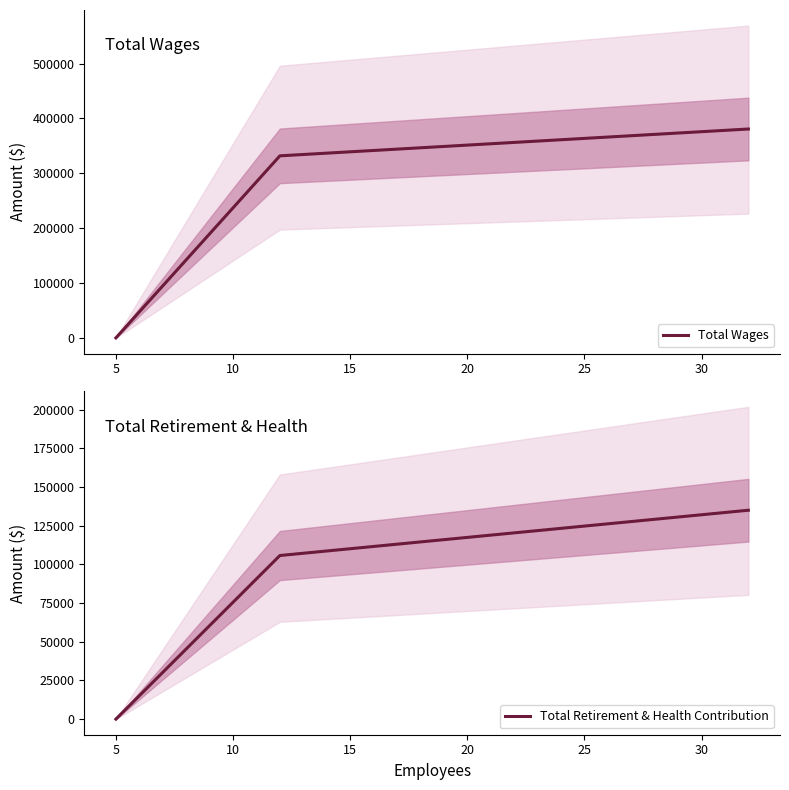

Does the chart have visible grid lines?

No